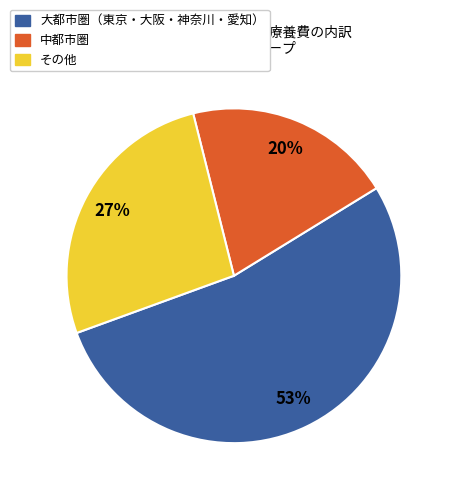

Do 大都市圏（東京・大阪・神奈川・愛知） and その他 together represent more than half of the pie?

Yes